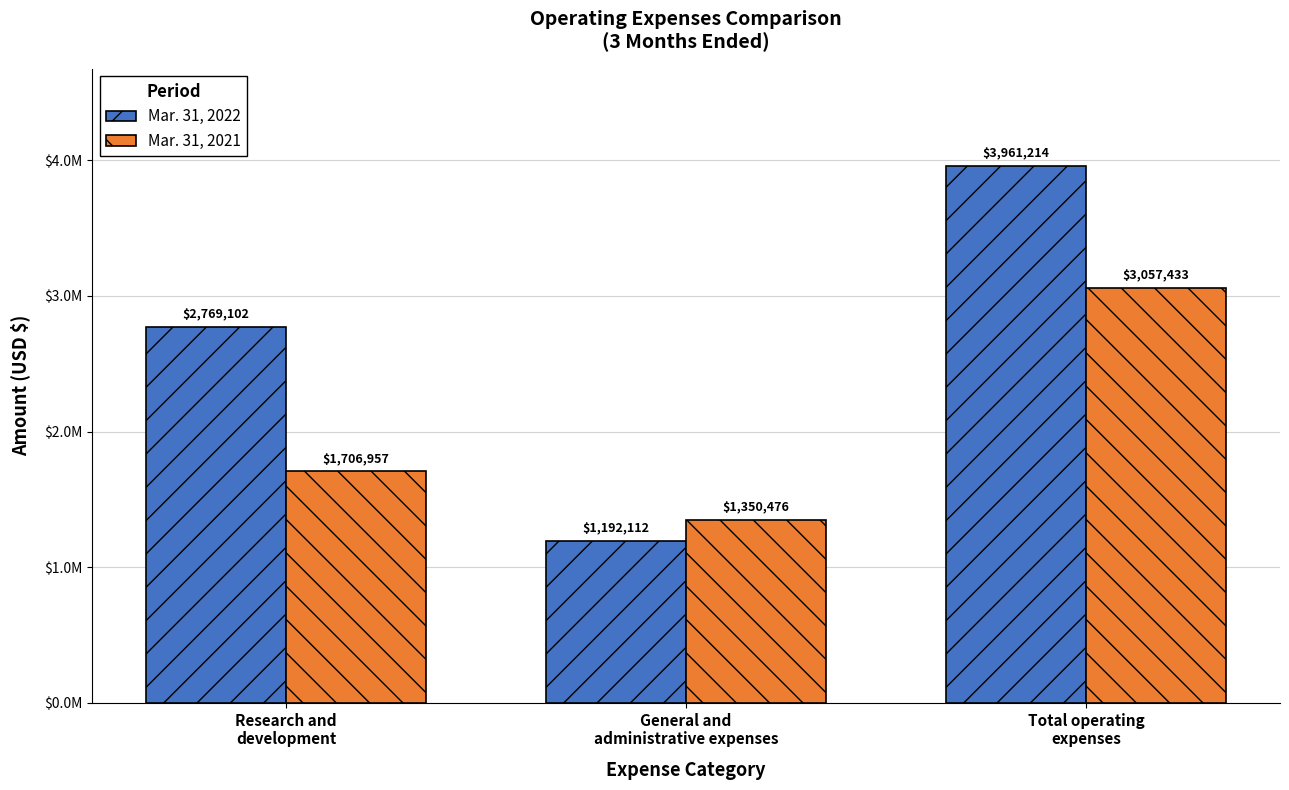

How many Mar. 31, 2022 values are between 1192112 and 3961214?

3